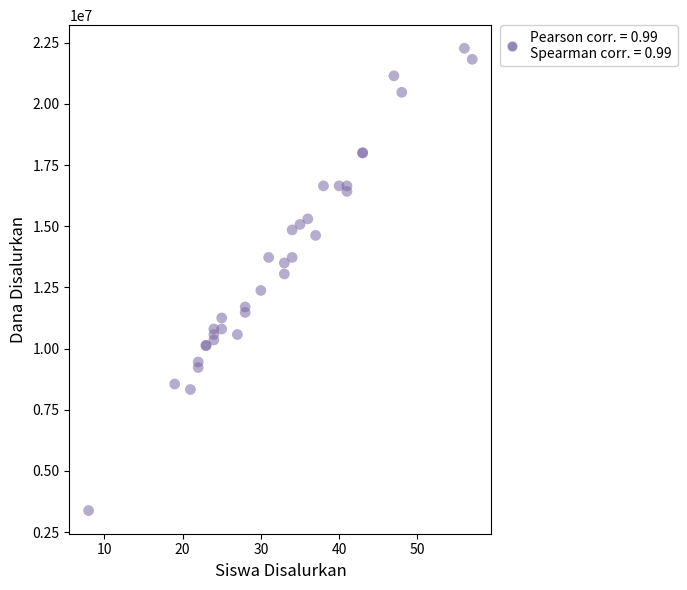

What Y value in the scatter plot is closest to 12825000?

13050000